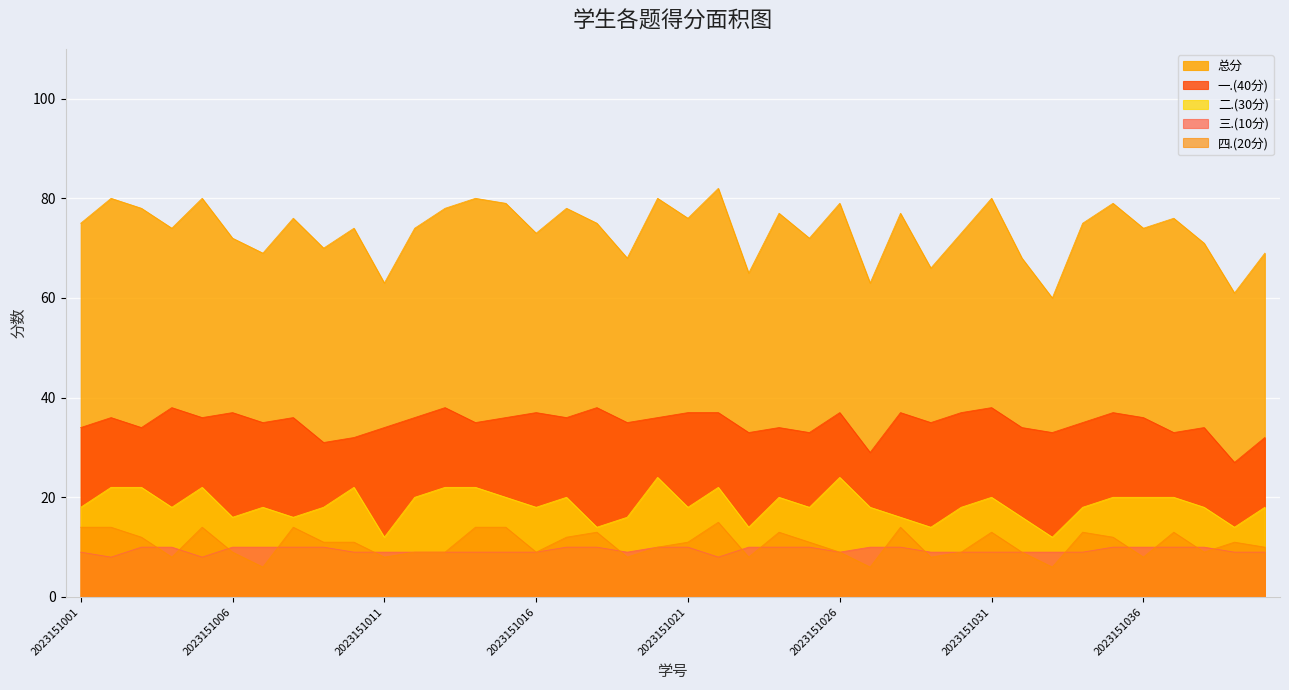

Does the chart display data point markers on the line(s)?

No